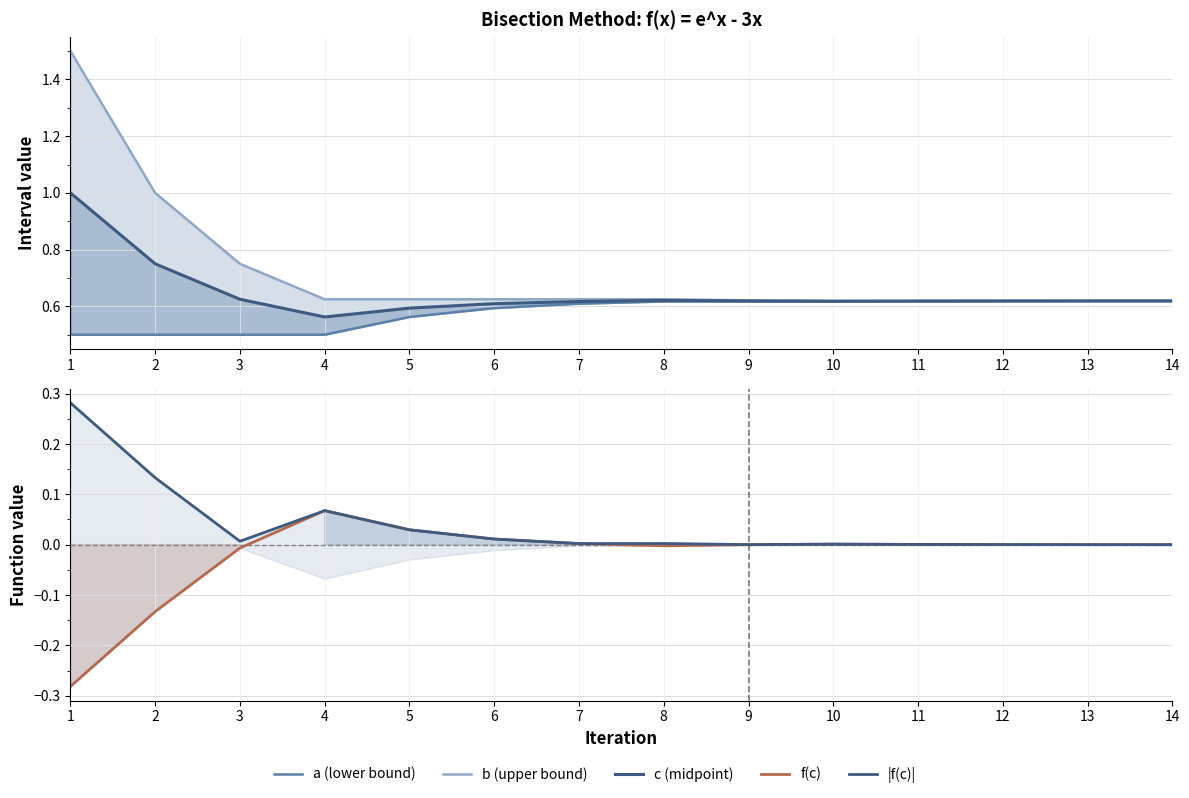

Rank the series by their maximum value, from highest to lowest.

b (upper bound), c (midpoint), a (lower bound), |f(c)|, f(c)